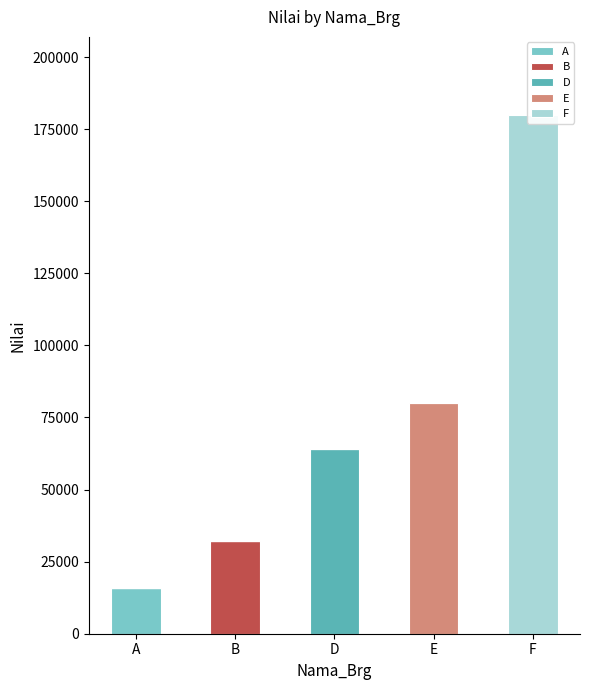

What is the sum of the D values at F and D?

64000